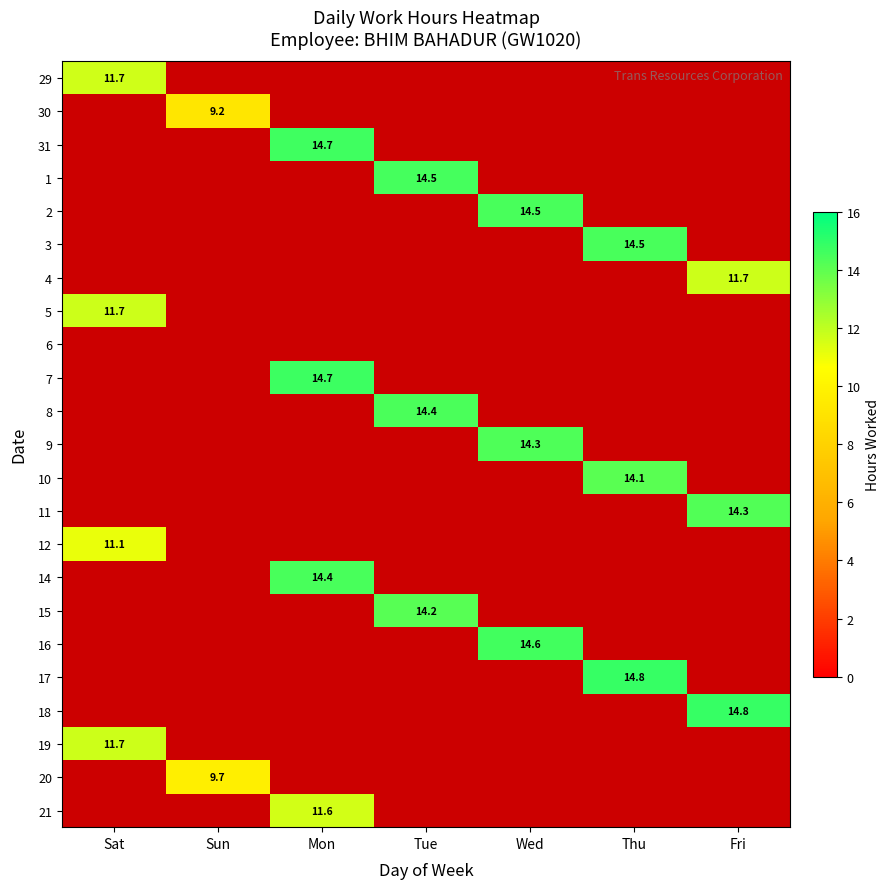

At which label does 9 reach its peak?

Sat